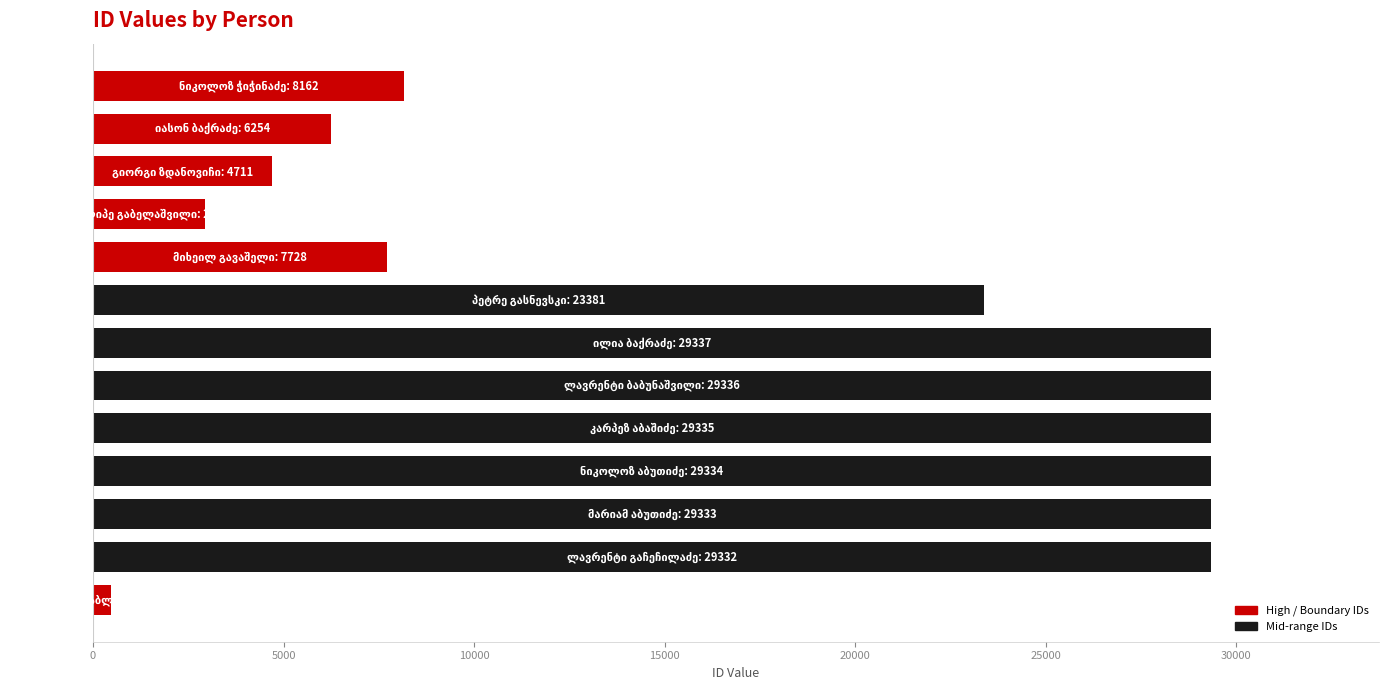

What is the smallest value displayed?

474